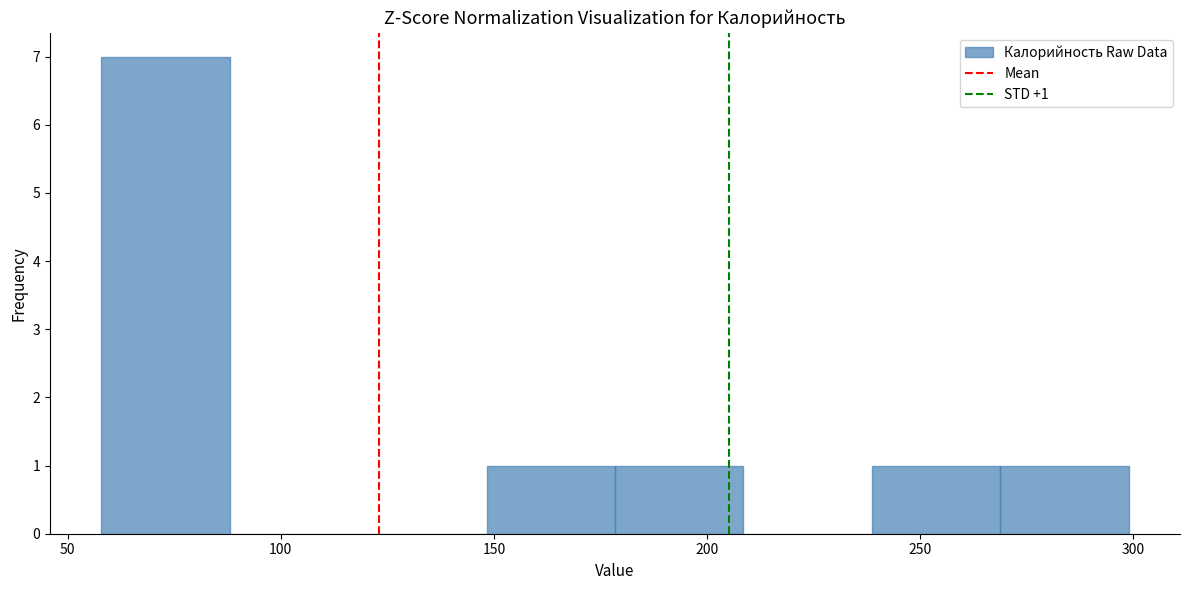

Over which range of the x-axis is the bar tallest?

60 to 90